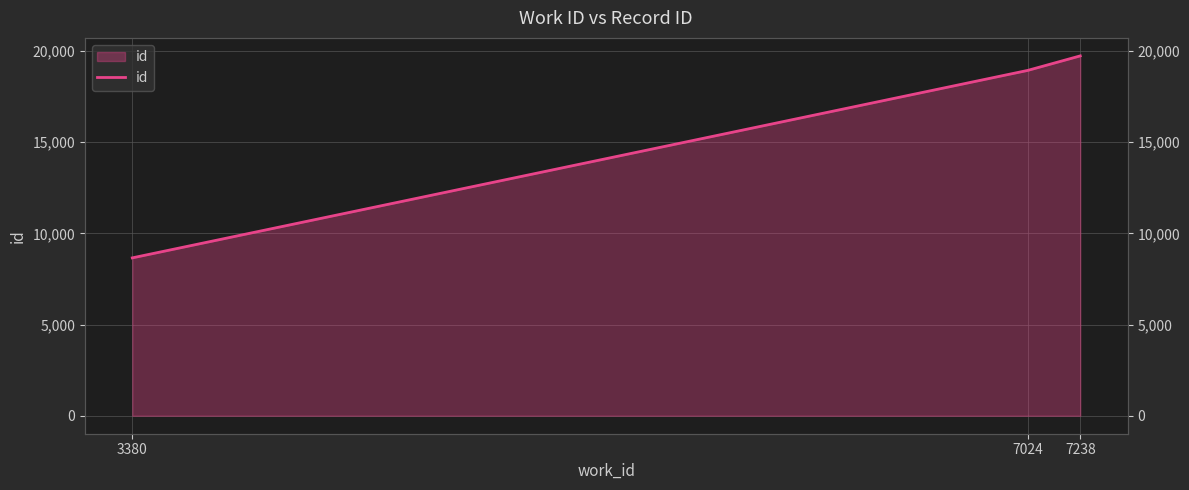

List the labels in order of value, largest first.

7238, 7024, 3380